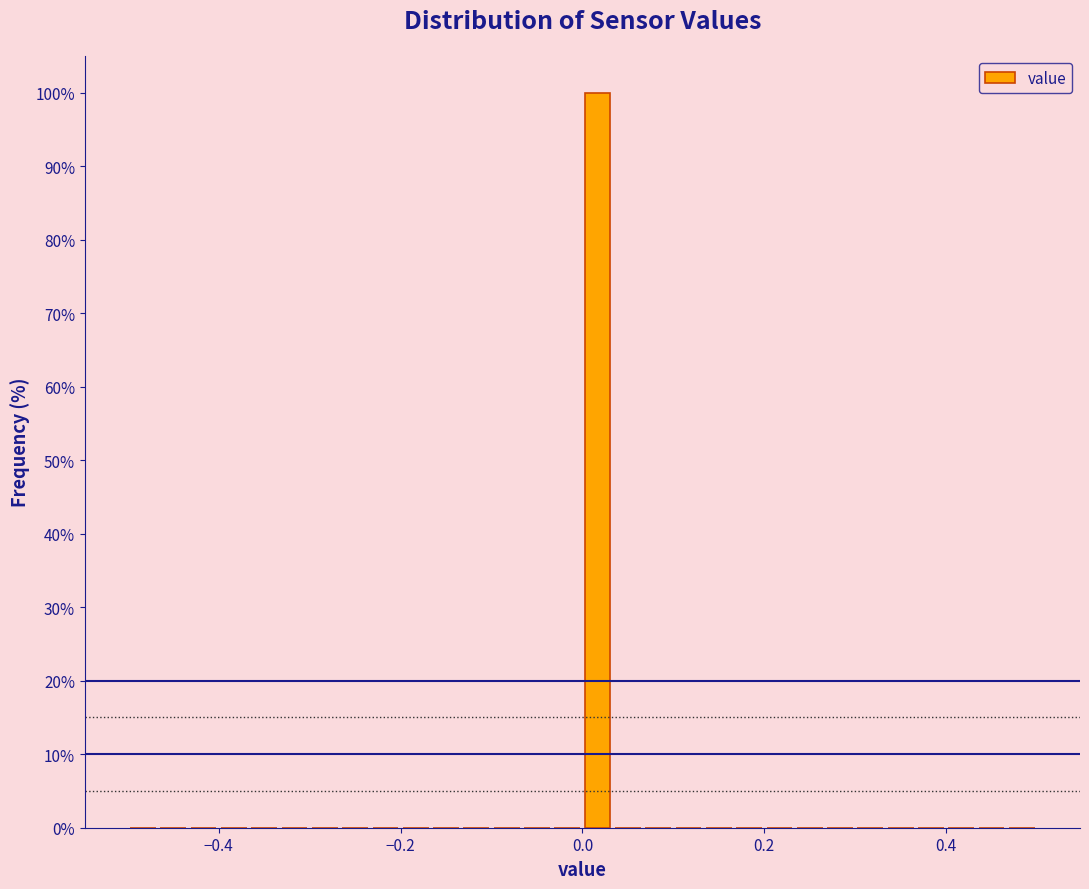

Read against the x-axis, roughly where is the centre of the tallest bar?

0.02